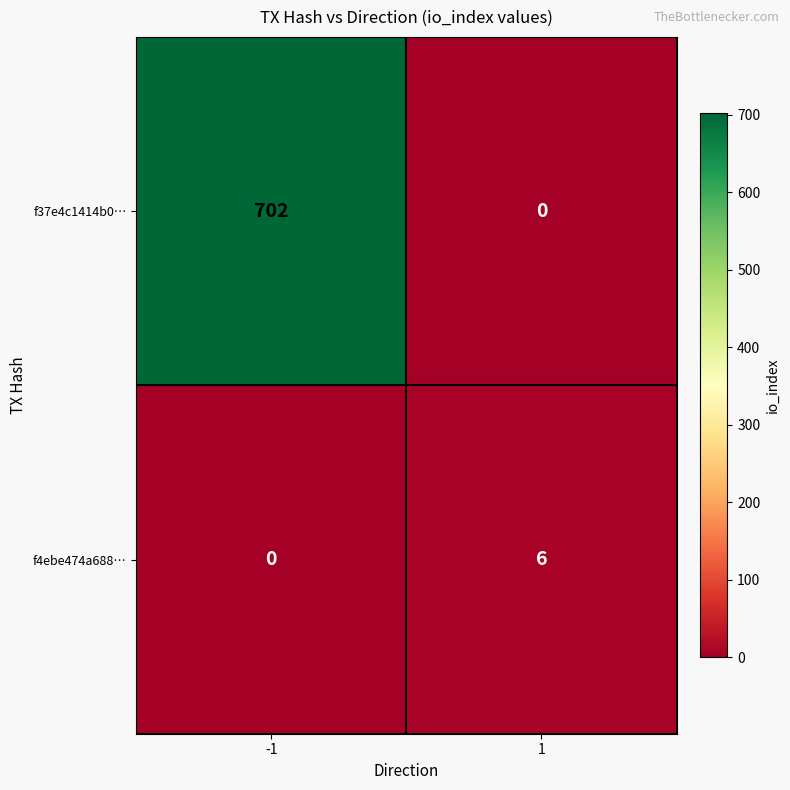

What is the maximum value shown in the chart?

702